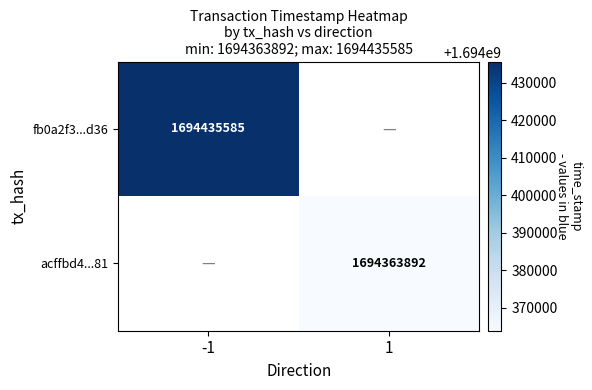

Is it true that fb0a2f3...d36 equals 2724347594 at -1?

False